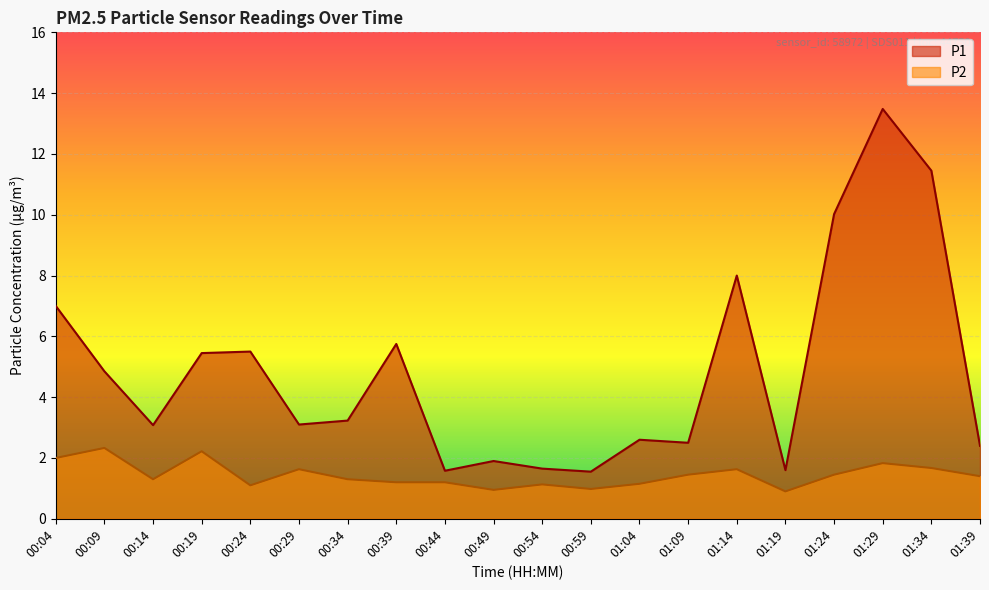

What is the smallest value displayed?

0.9